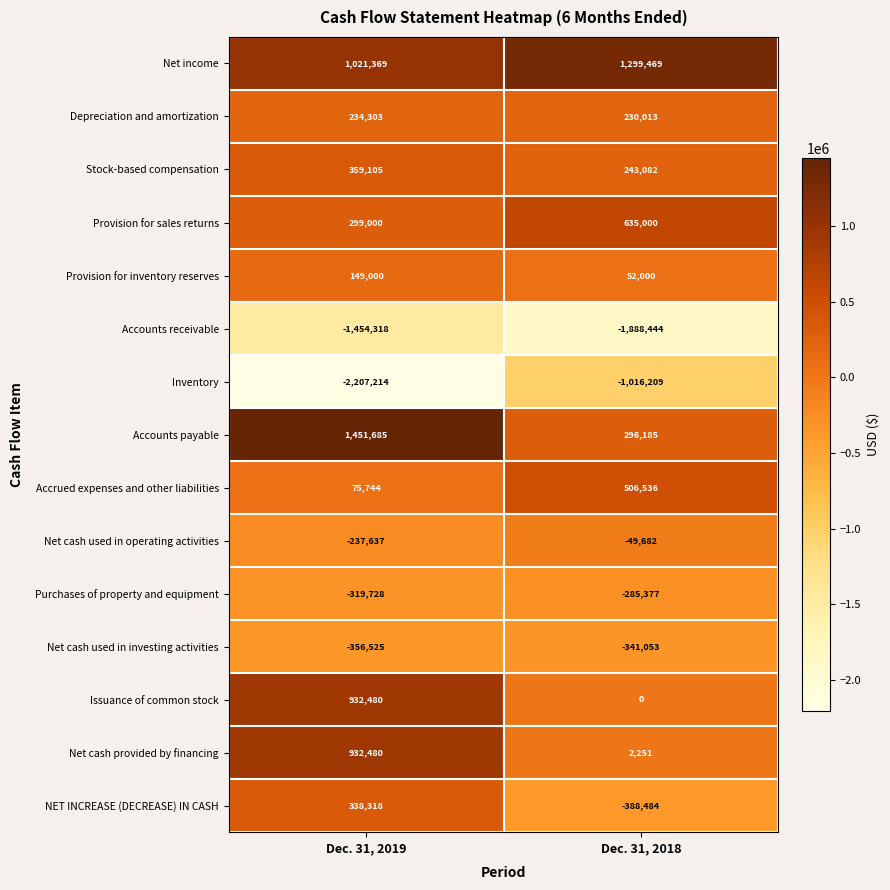

List the labels in order of Accounts receivable value, smallest first.

Dec. 31, 2018, Dec. 31, 2019